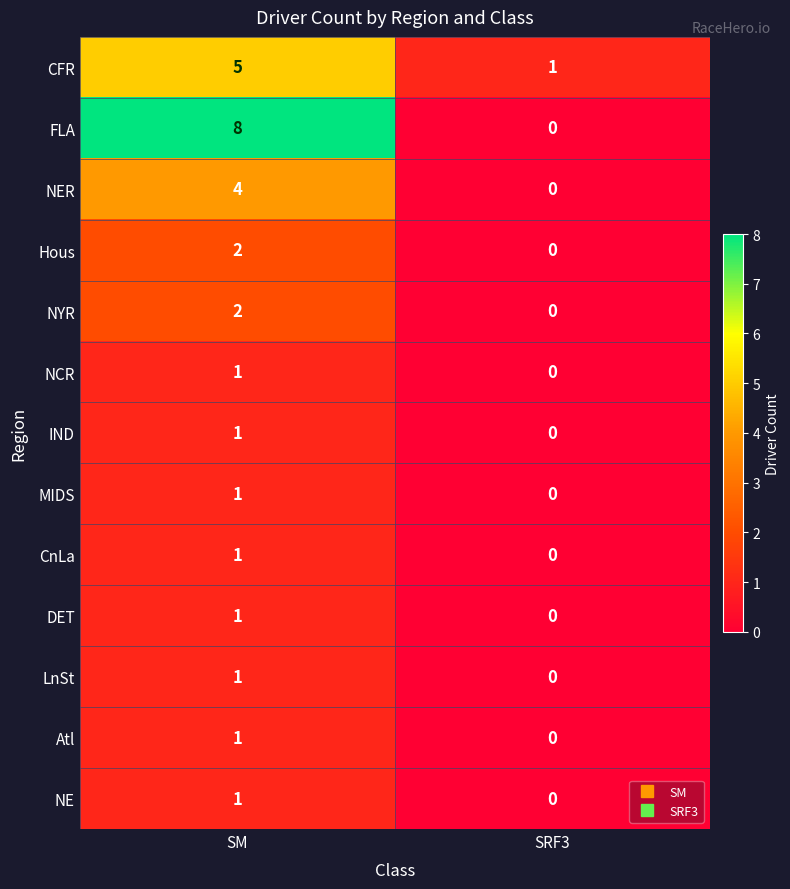

What is the difference between the maximum and minimum values in the NER series?

4